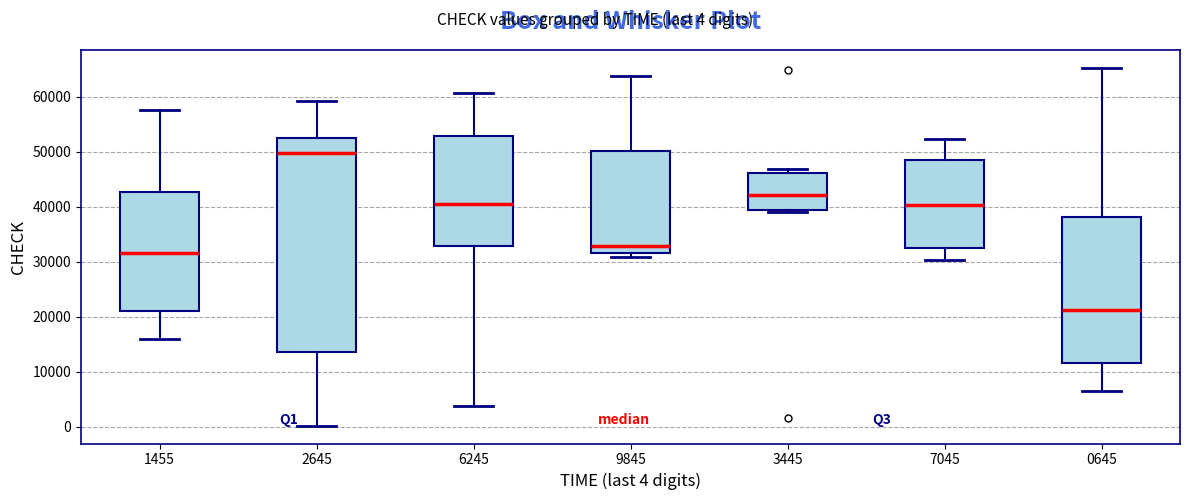

Reading left to right, transcribe this box plot: for each box, give where its median line is, the range the box spans, and where its two whiskers end, as read against the y-axis. The values are not printed on the chart, so give them approximately, as read against the axis.

1455: median 32000, box 21000 to 43000, whiskers 16000 to 58000
2645: median 50000, box 14000 to 53000, whiskers 0 to 59000
6245: median 41000, box 33000 to 53000, whiskers 4000 to 61000
9845: median 33000, box 32000 to 50000, whiskers 31000 to 64000
3445: median 42000, box 39000 to 46000, whiskers 39000 to 47000
7045: median 40000, box 33000 to 48000, whiskers 30000 to 52000
0645: median 21000, box 12000 to 38000, whiskers 6000 to 65000